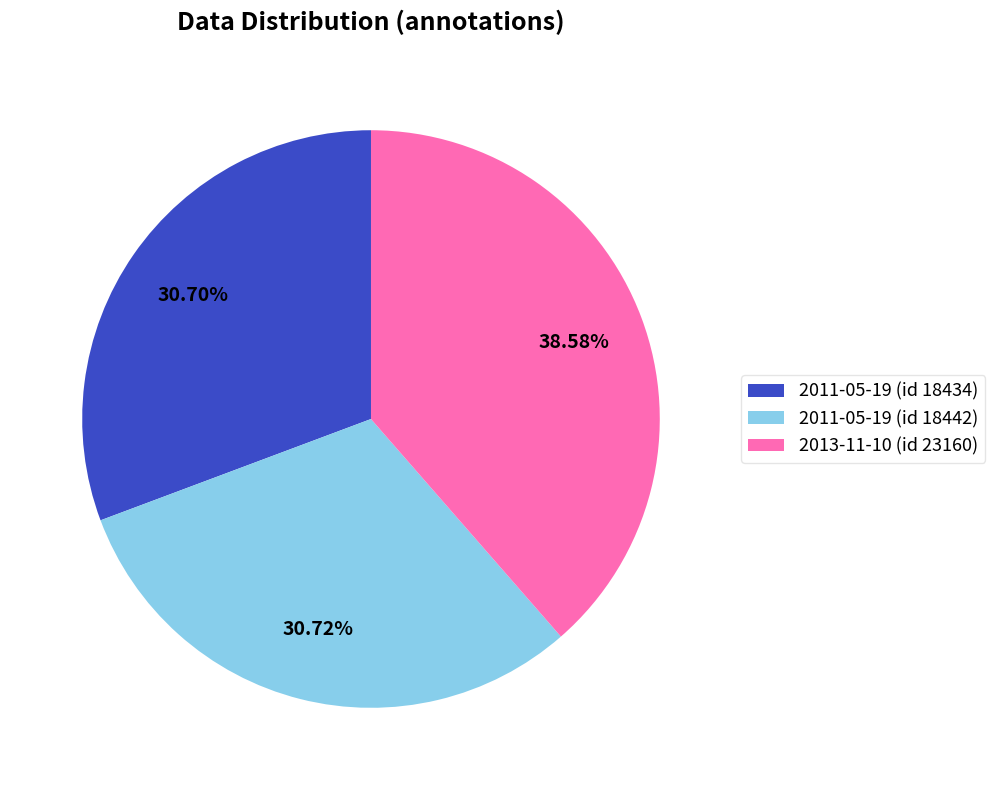

To the nearest percent, what is the average slice percentage?

33%